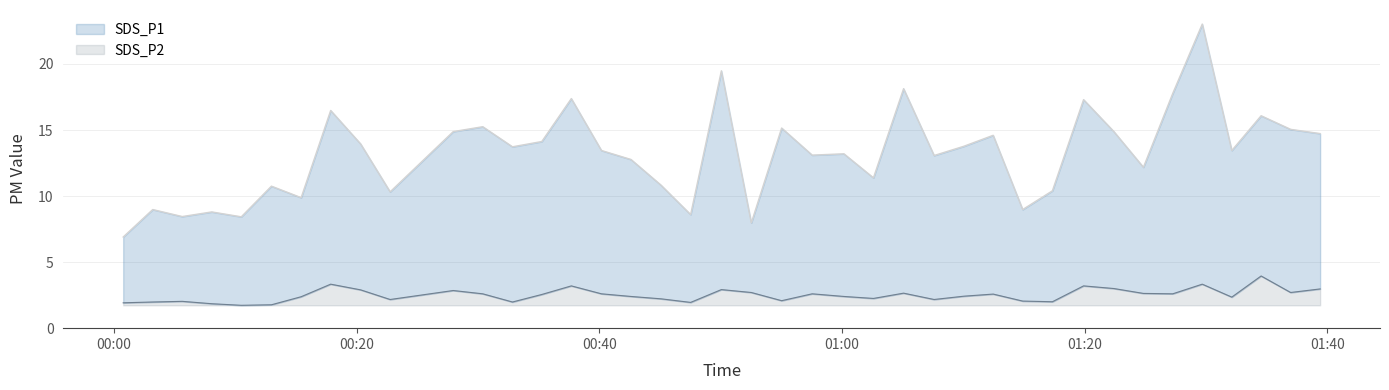

How many categories are shown in the chart?

40